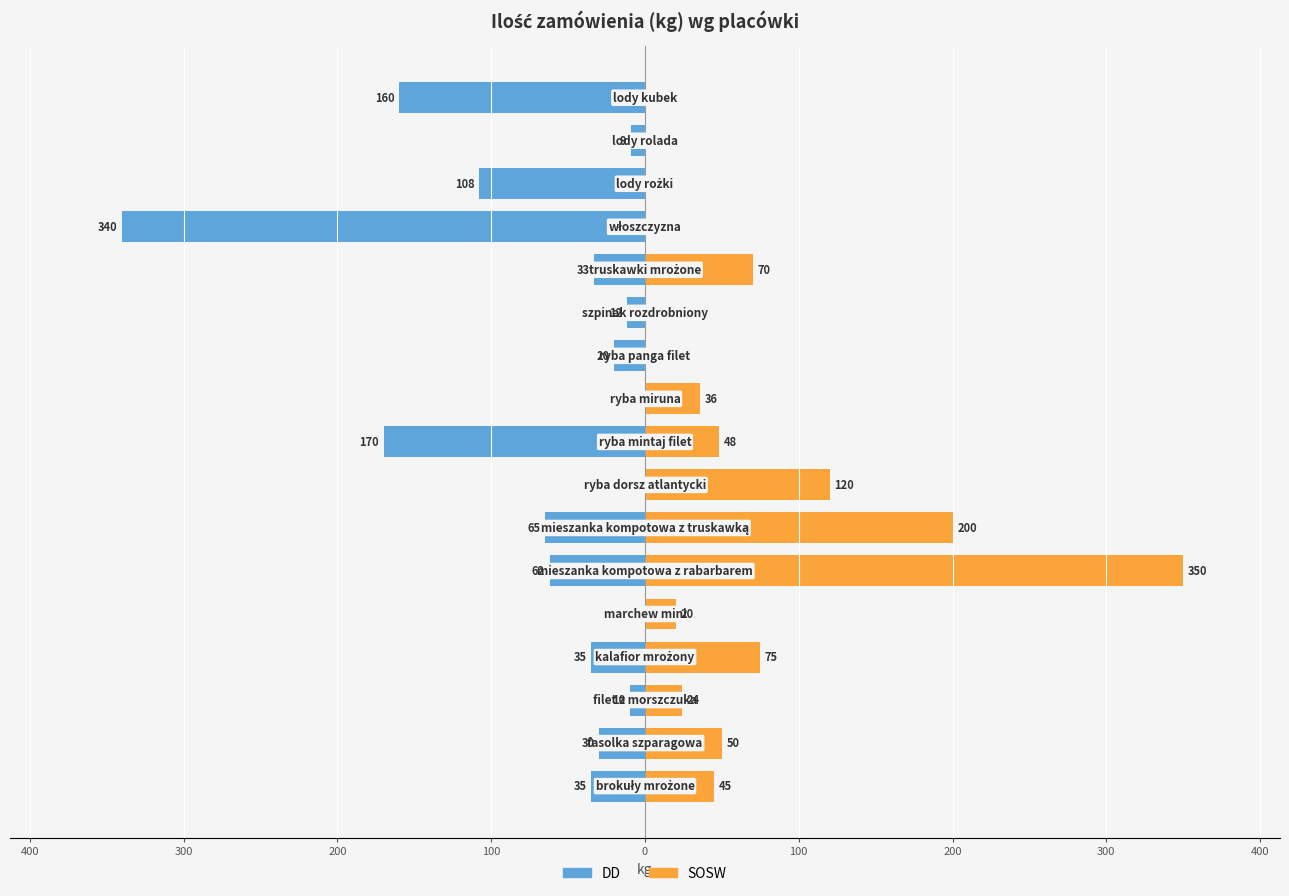

What is the label of the 10th bar from the right?

200